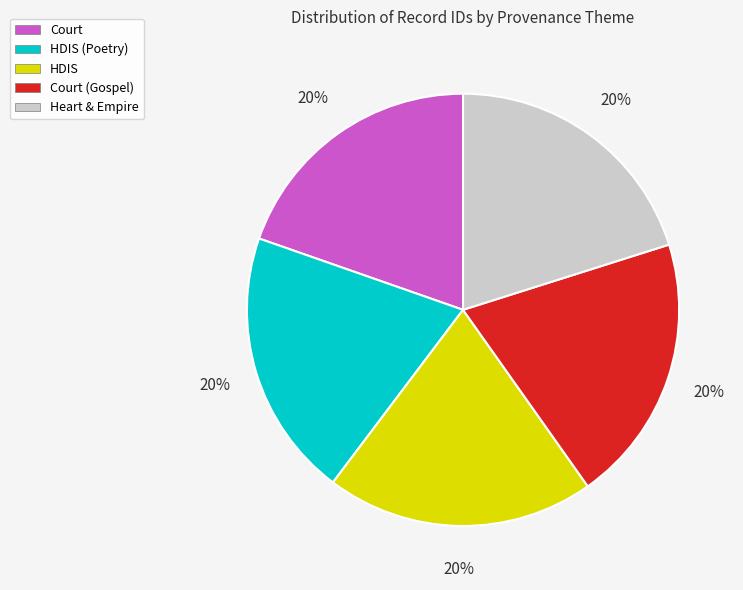

True or false: Court accounts for 20% of the total.

True